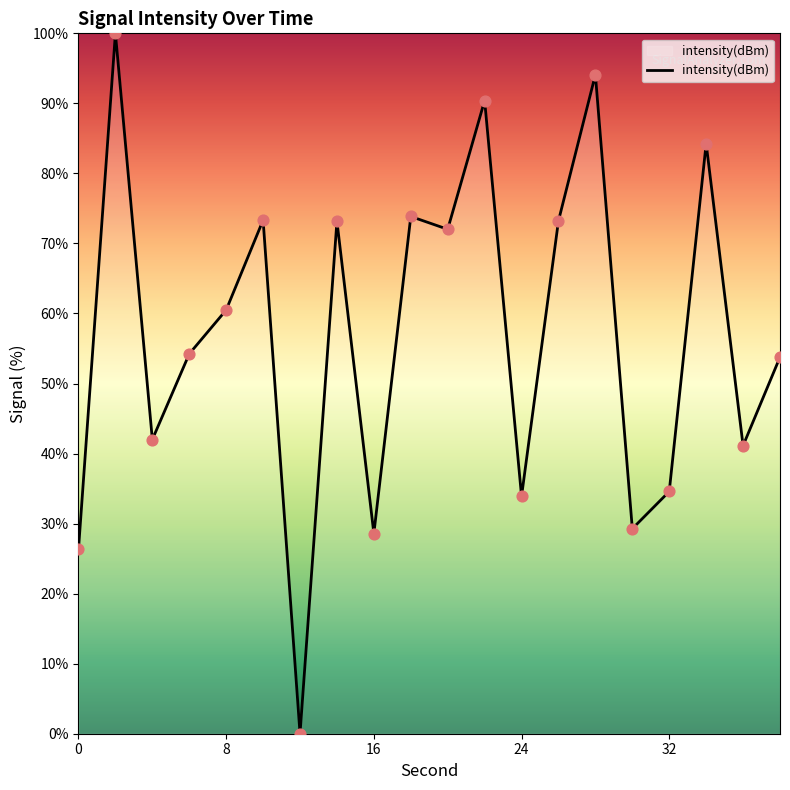

What is the maximum value shown in the chart?

100.0